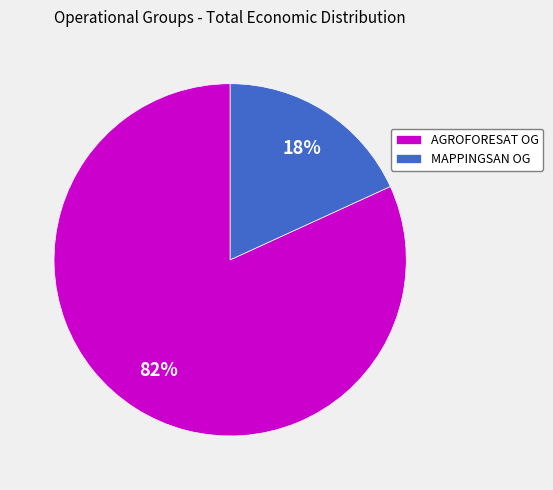

Rank the categories by value from highest to lowest.

AGROFORESAT OG, MAPPINGSAN OG